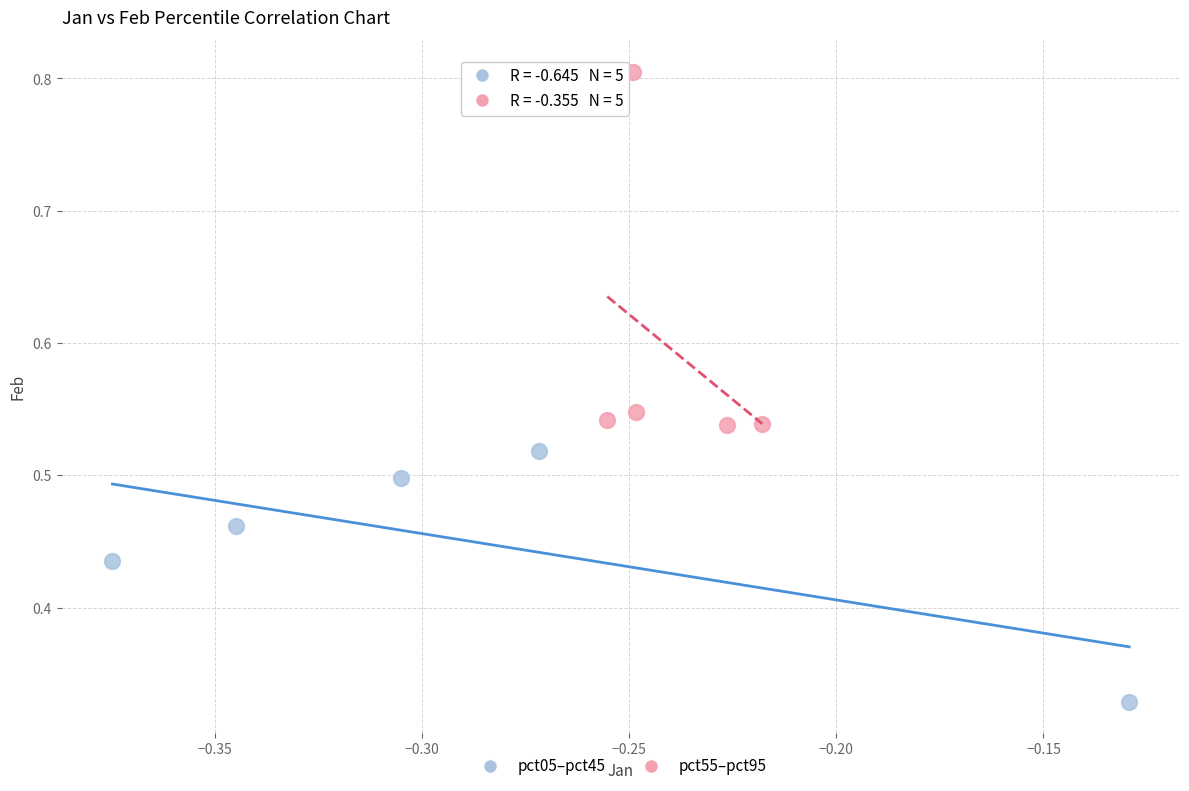

What are all the series names shown in the legend?

pct05–pct45, pct55–pct95